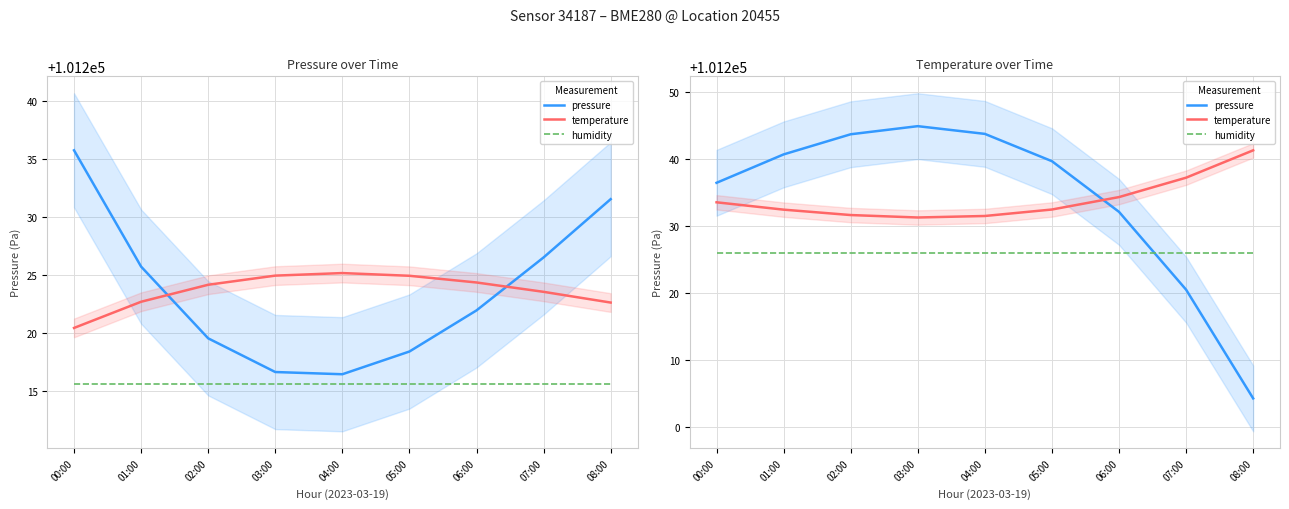

Is it true that pressure equals 20409.8 at 01:00?

False